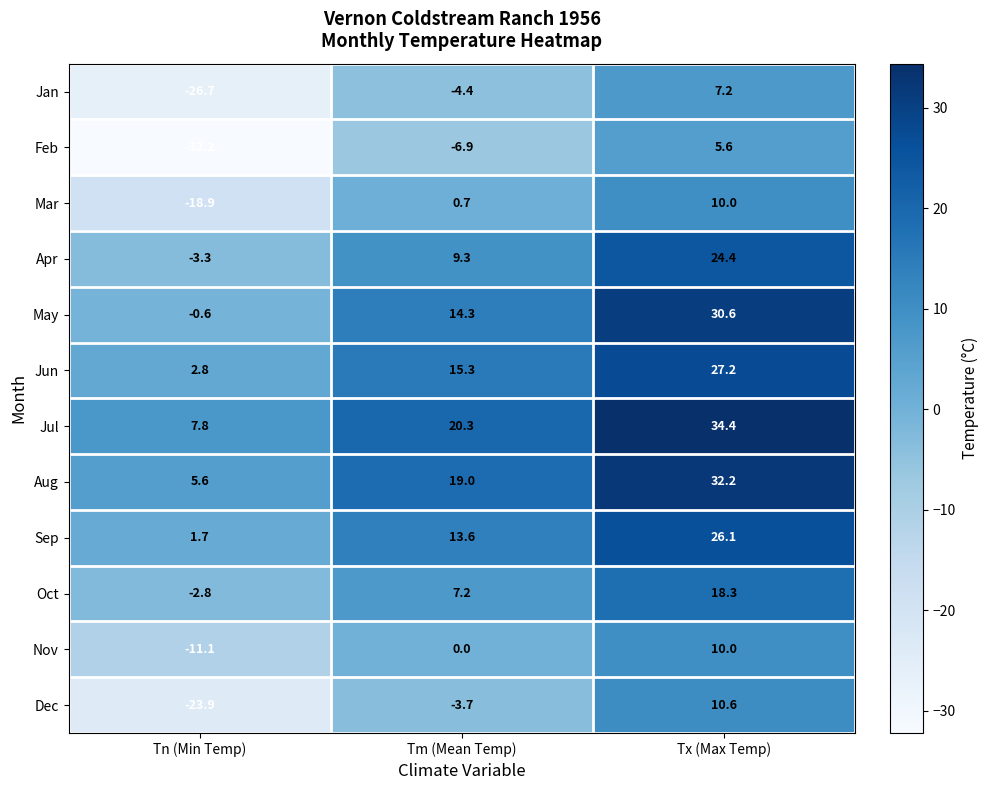

What is the difference between the maximum and second lowest values in the Sep series?

12.5